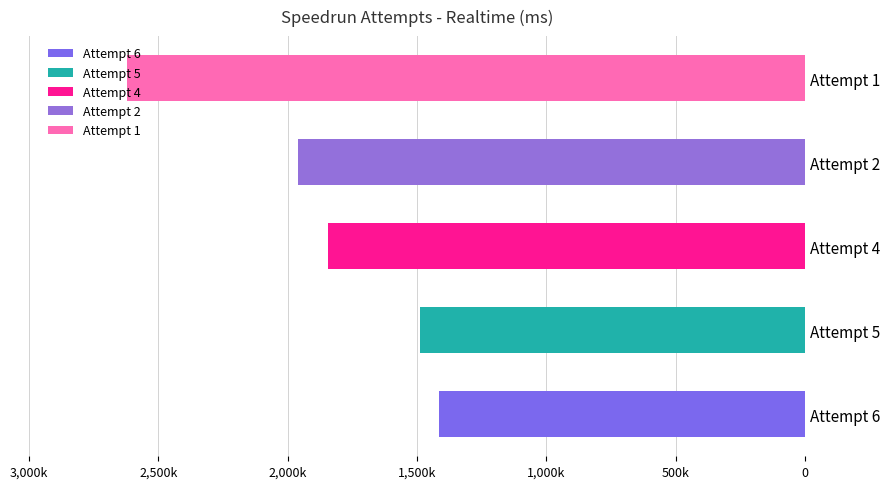

List the labels in order of value, largest first.

Attempt 1, Attempt 2, Attempt 4, Attempt 5, Attempt 6